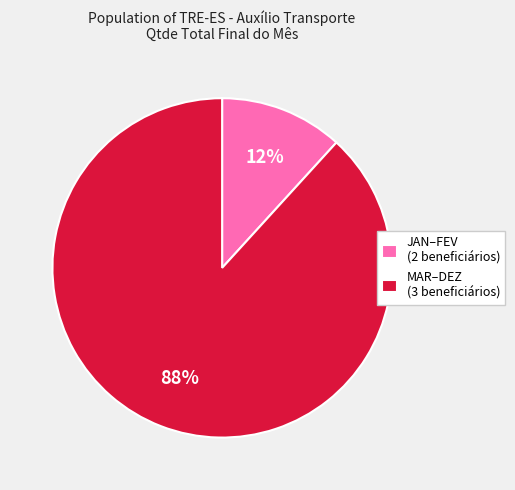

To the nearest percent, what portion does JAN–FEV (2 beneficiários) represent?

12%